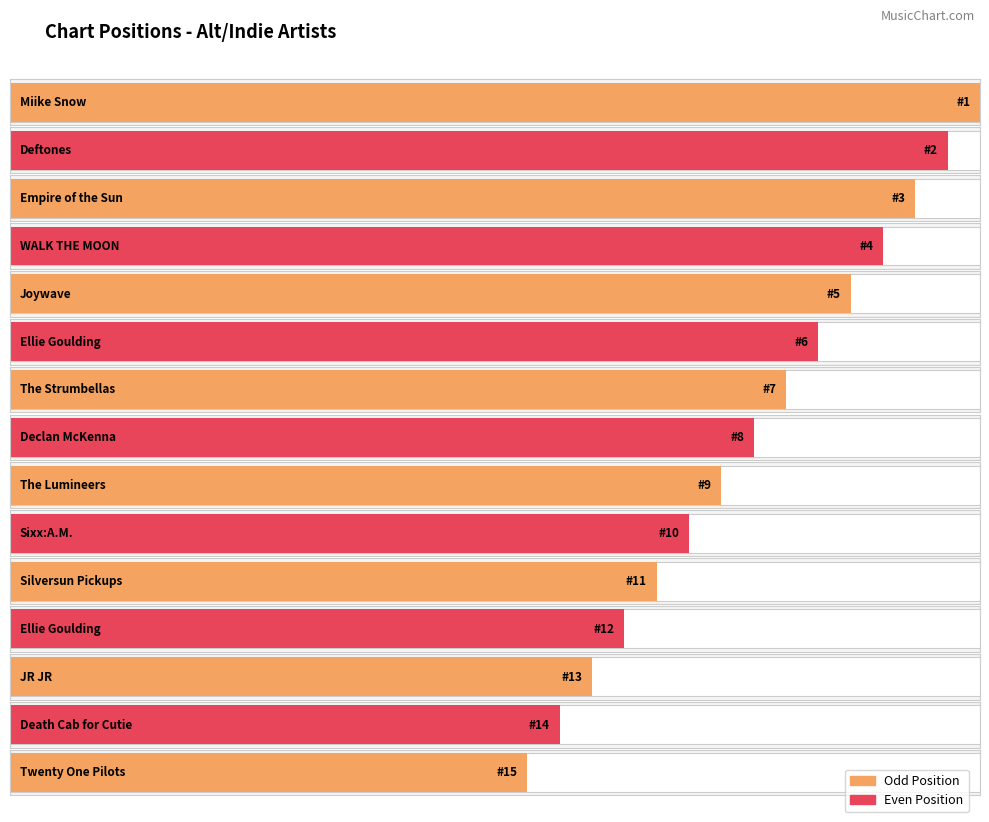

Reading right to left, what are all the values shown in this chart?

15	14	13	12	11	10	9	8	7	6	5	4	3	2	1